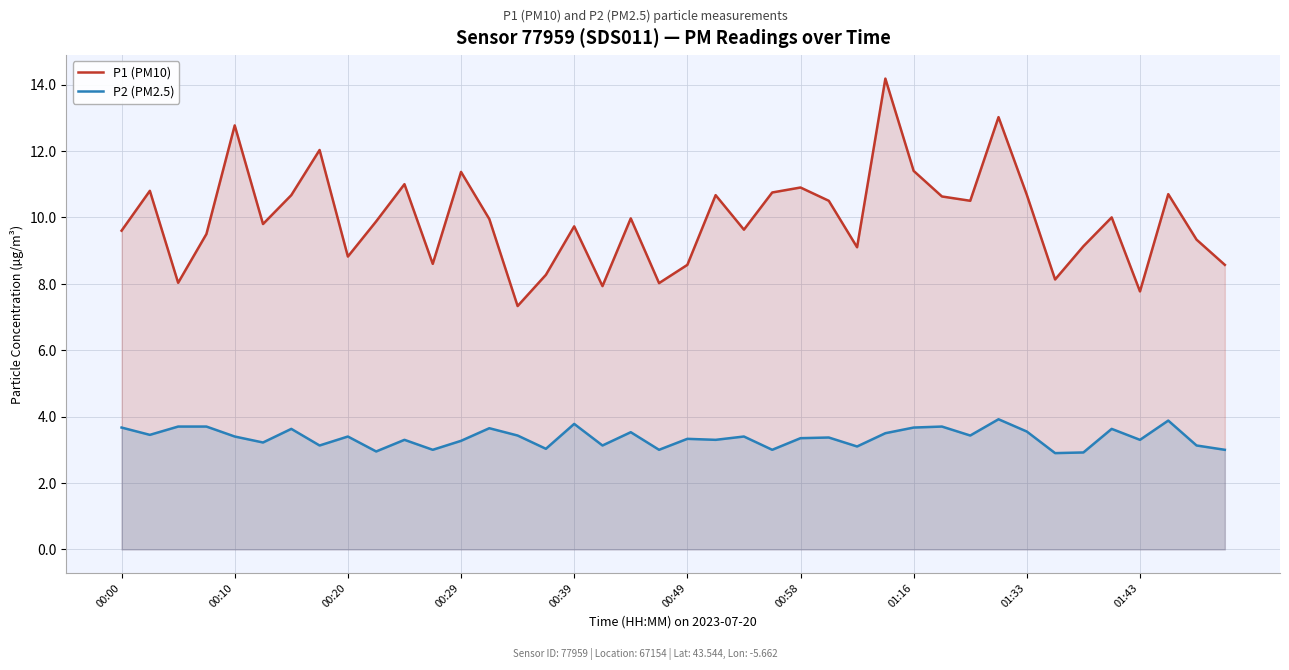

Which series has the widest spread of values?

P1 (PM10)